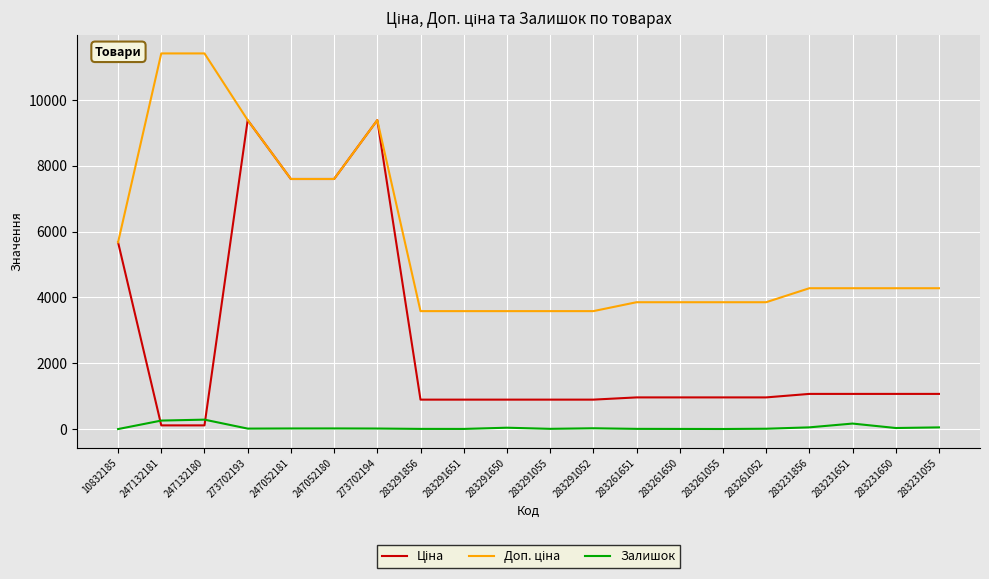

True or false: Залишок has a value of 169.0 at 283231651.

True